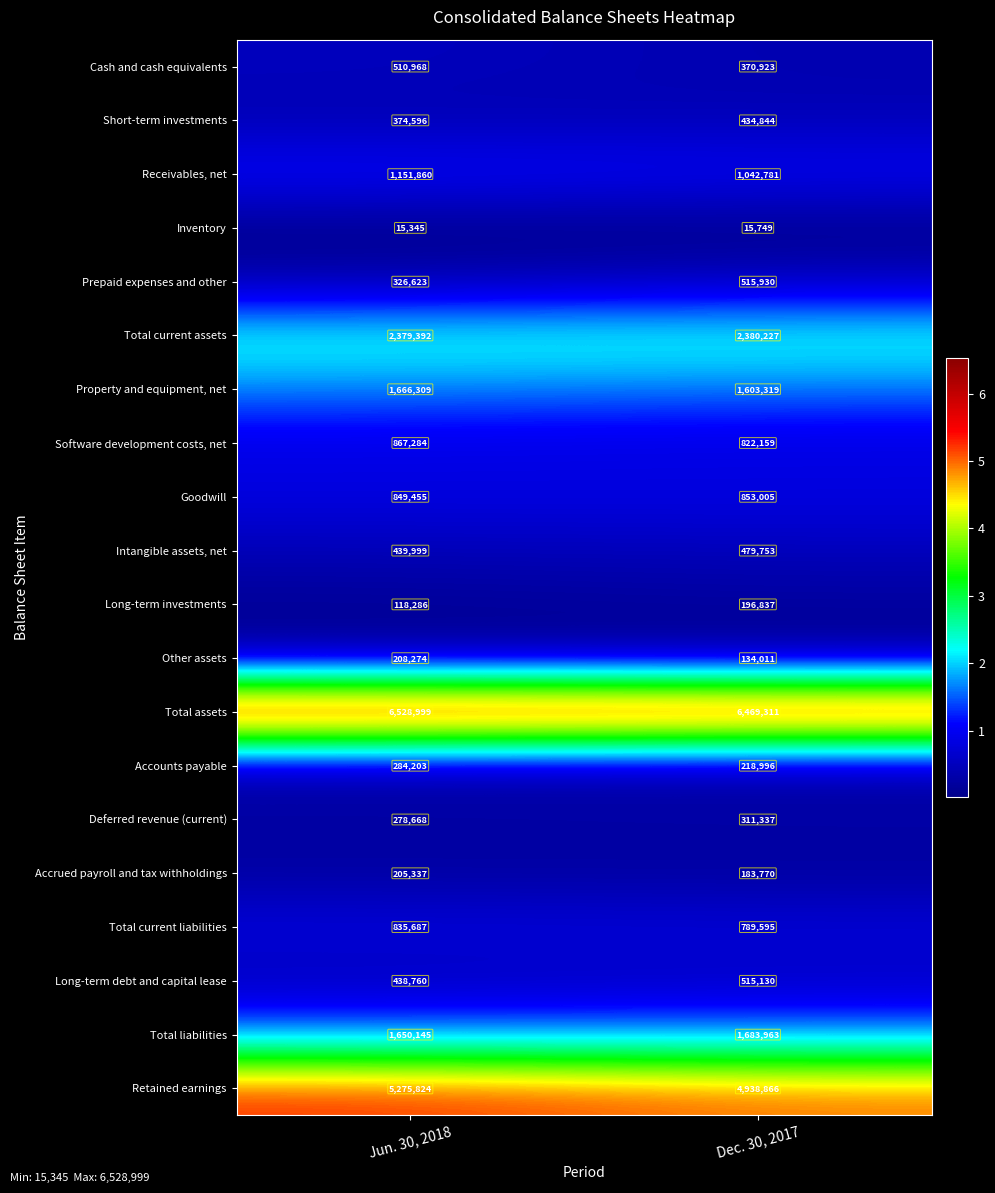

What is the average value of the Long-term debt and capital lease series?

476945